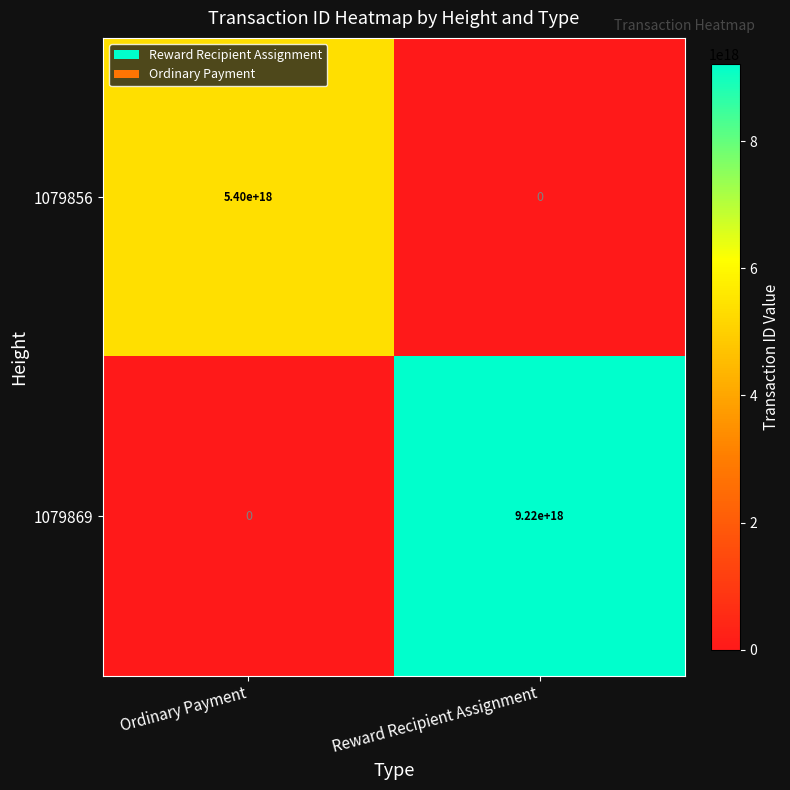

Is it true that 1079856 equals 5400000000000000000 at Ordinary Payment?

True